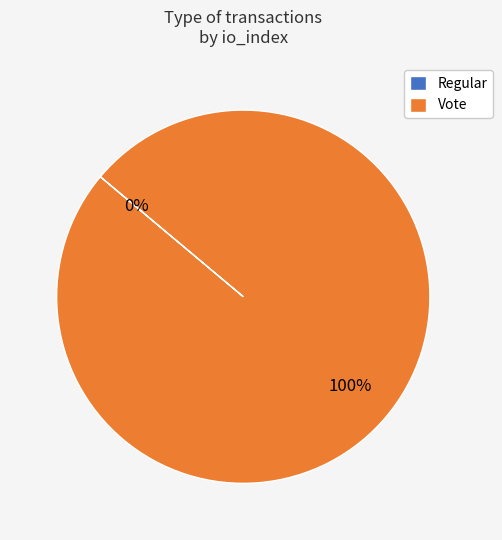

The Regular slice represents 0% of the pie. True or false?

True